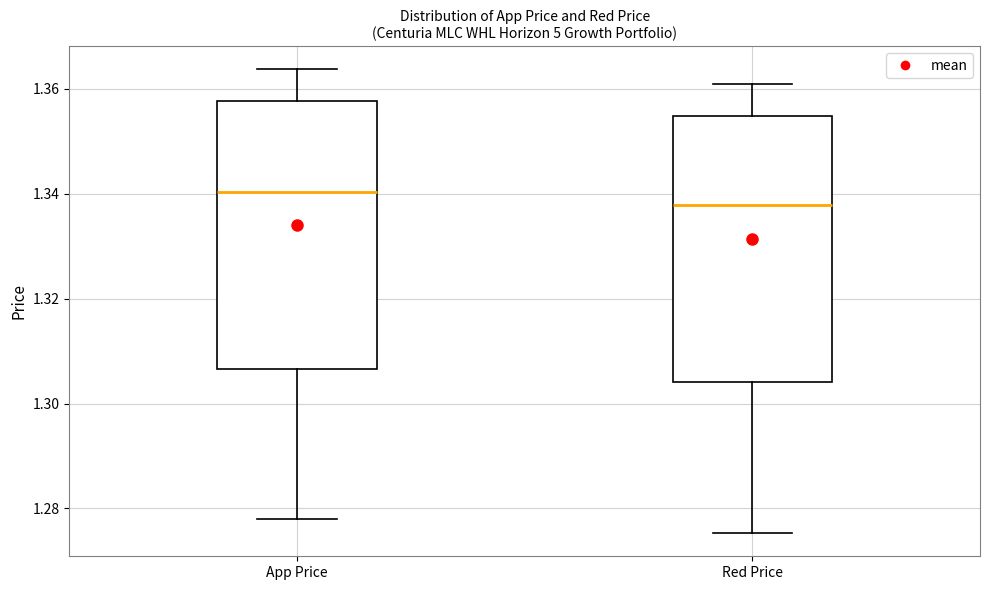

Reading left to right, transcribe this box plot: for each box, give where its median line is, the range the box spans, and where its two whiskers end, as read against the y-axis. The values are not printed on the chart, so give them approximately, as read against the axis.

App Price: median 1.340, box 1.306 to 1.358, whiskers 1.278 to 1.364
Red Price: median 1.338, box 1.304 to 1.354, whiskers 1.276 to 1.360